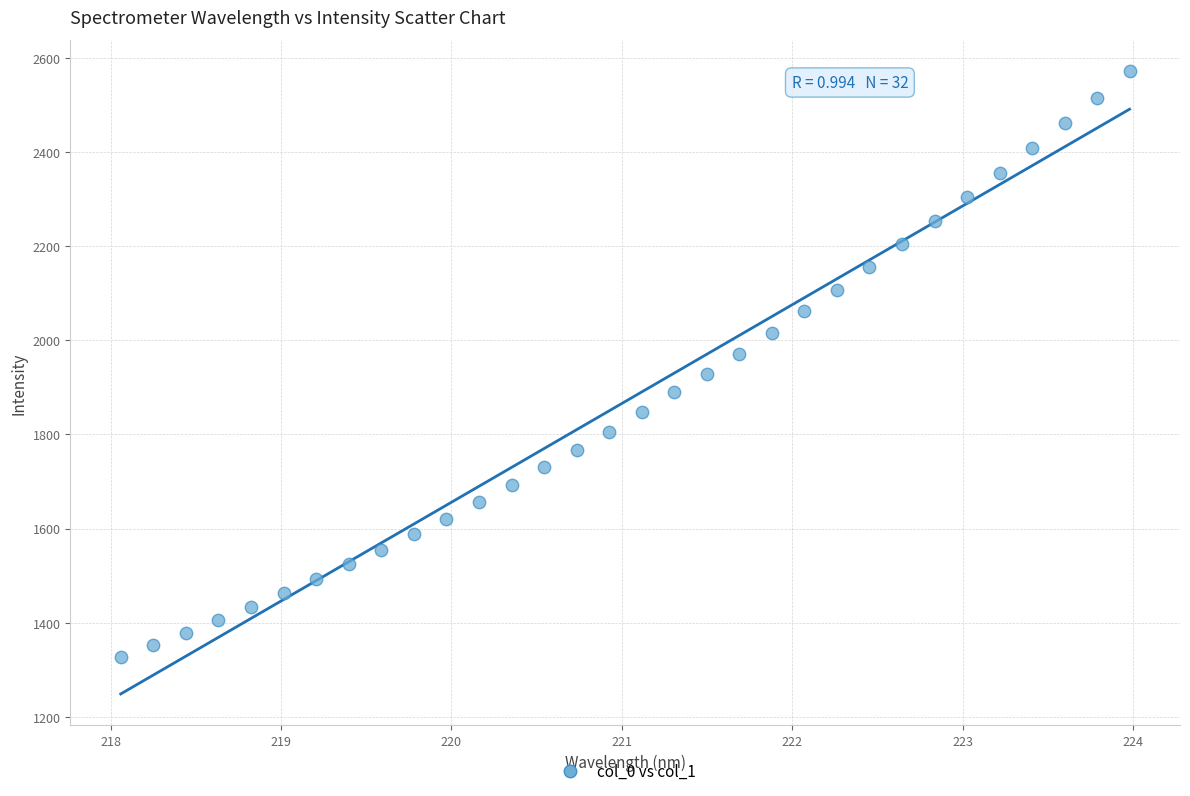

What is the range of X values (max minus min)?

5.9